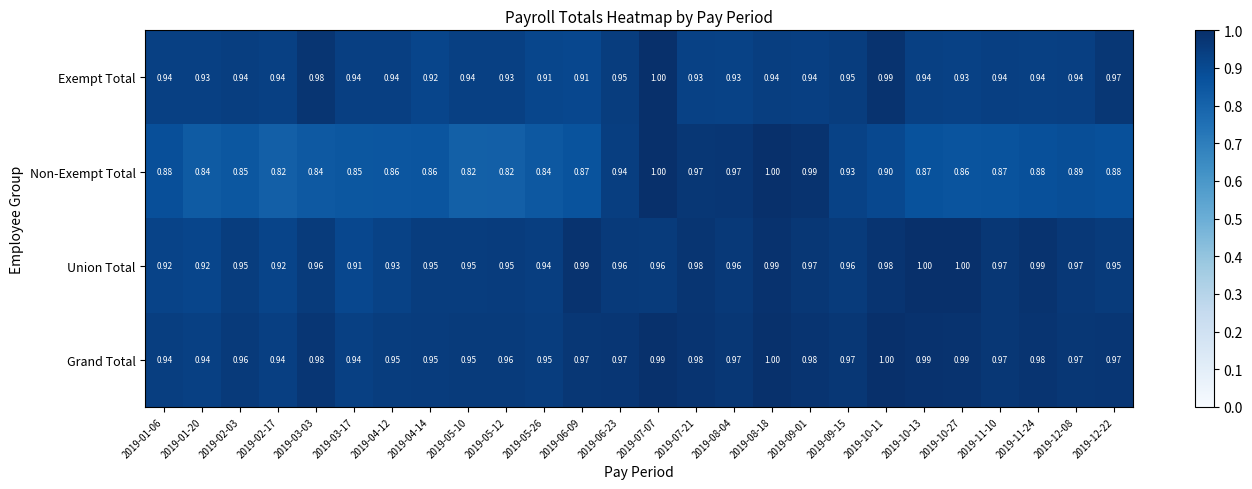

Which series has the widest spread of values?

Non-Exempt Total